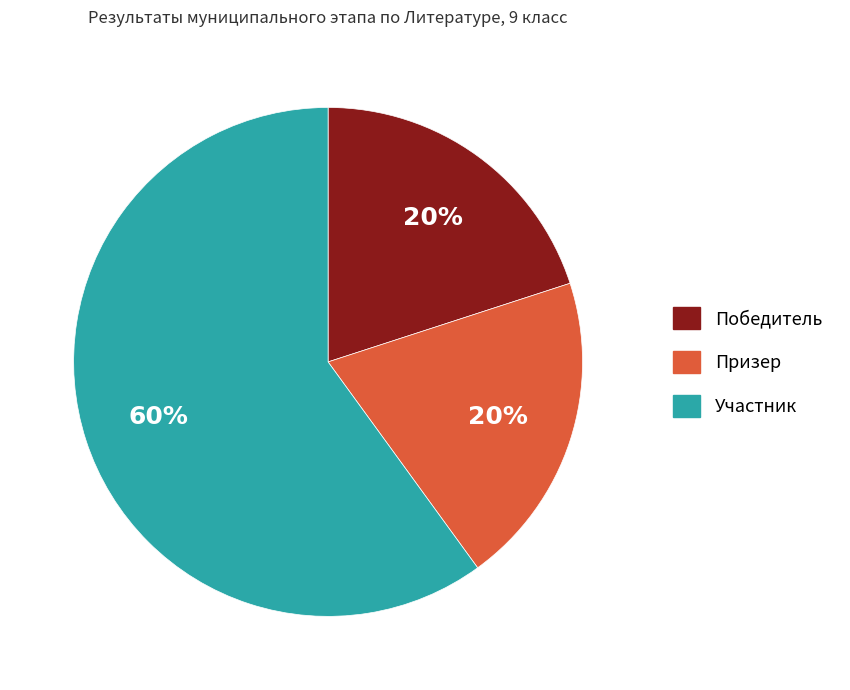

Which slice is the largest?

Участник